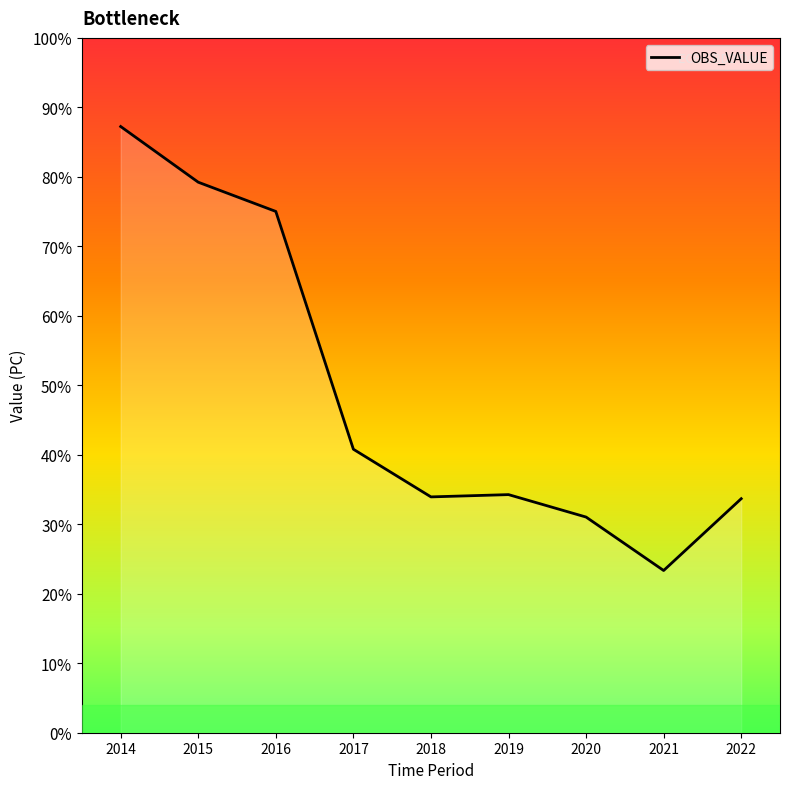

What is the value of the 7th point from the left?

1.6